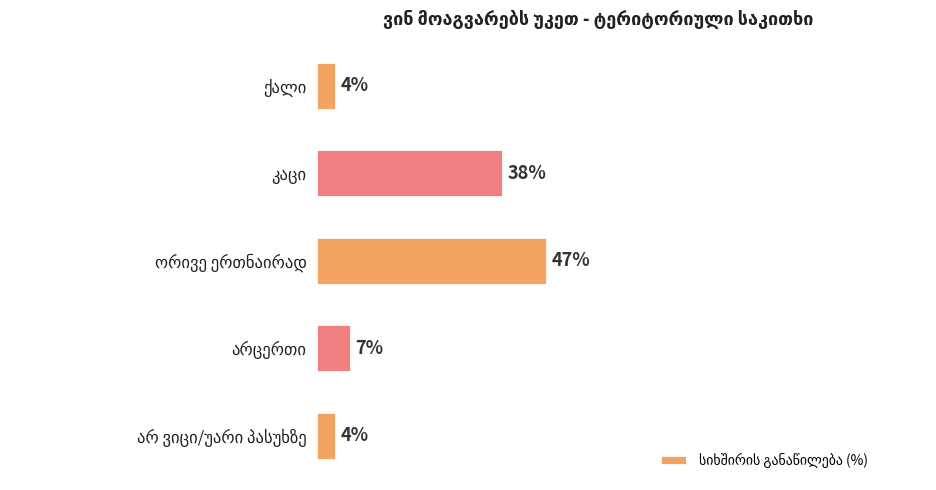

Are the bars horizontal?

Yes